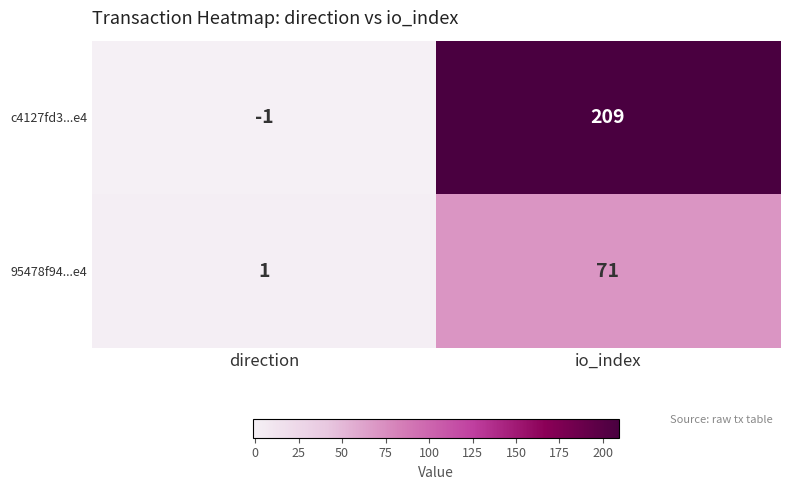

Which category has the highest value in the c4127fd3...e4 series?

io_index